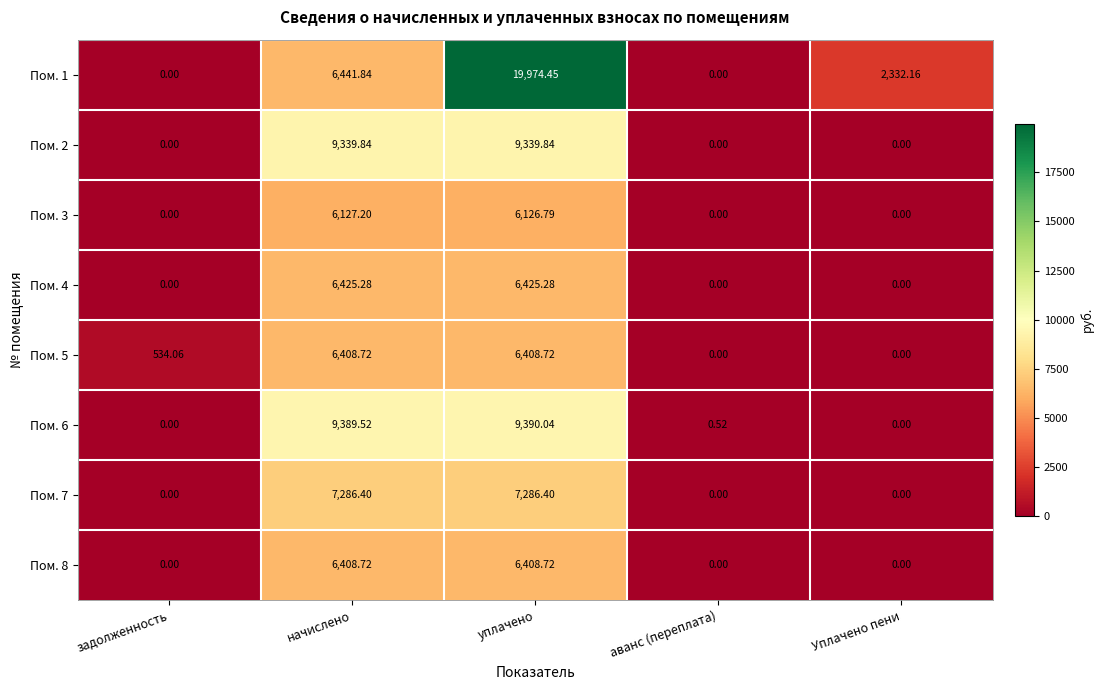

At which category does the chart reach its peak across all series?

уплачено